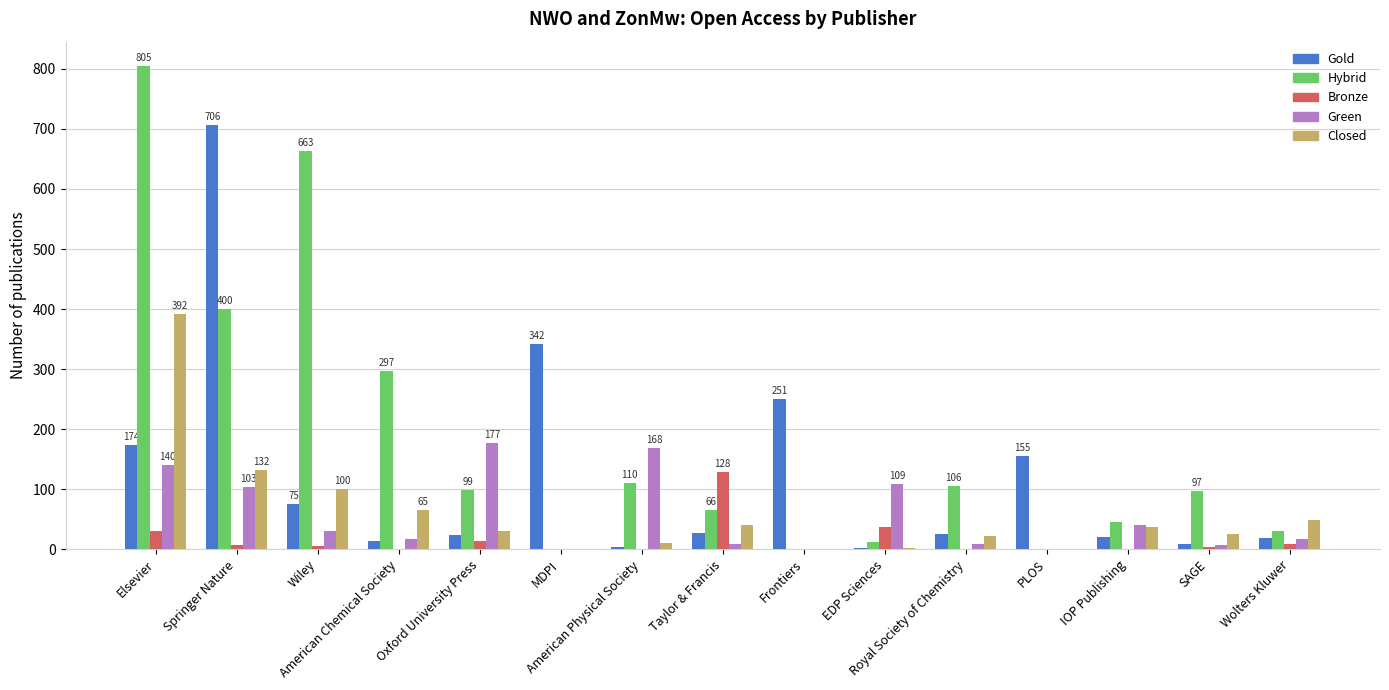

Which series has the largest total across all categories?

Hybrid